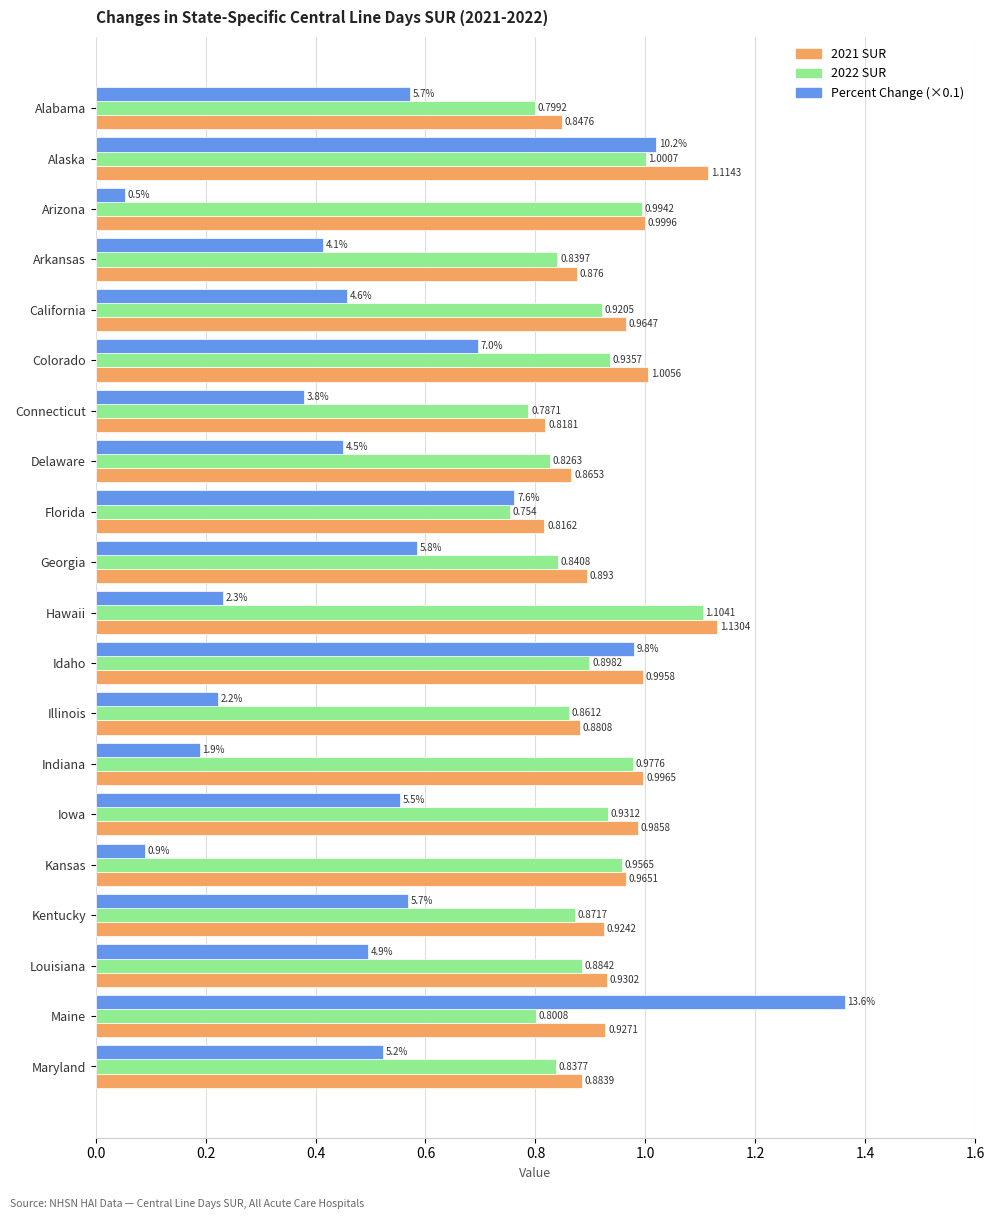

Rank the categories by Percent Change (×0.1) value from lowest to highest.

Arizona, Kansas, Indiana, Illinois, Hawaii, Connecticut, Arkansas, Delaware, California, Louisiana, Maryland, Iowa, Kentucky, Alabama, Georgia, Colorado, Florida, Idaho, Alaska, Maine